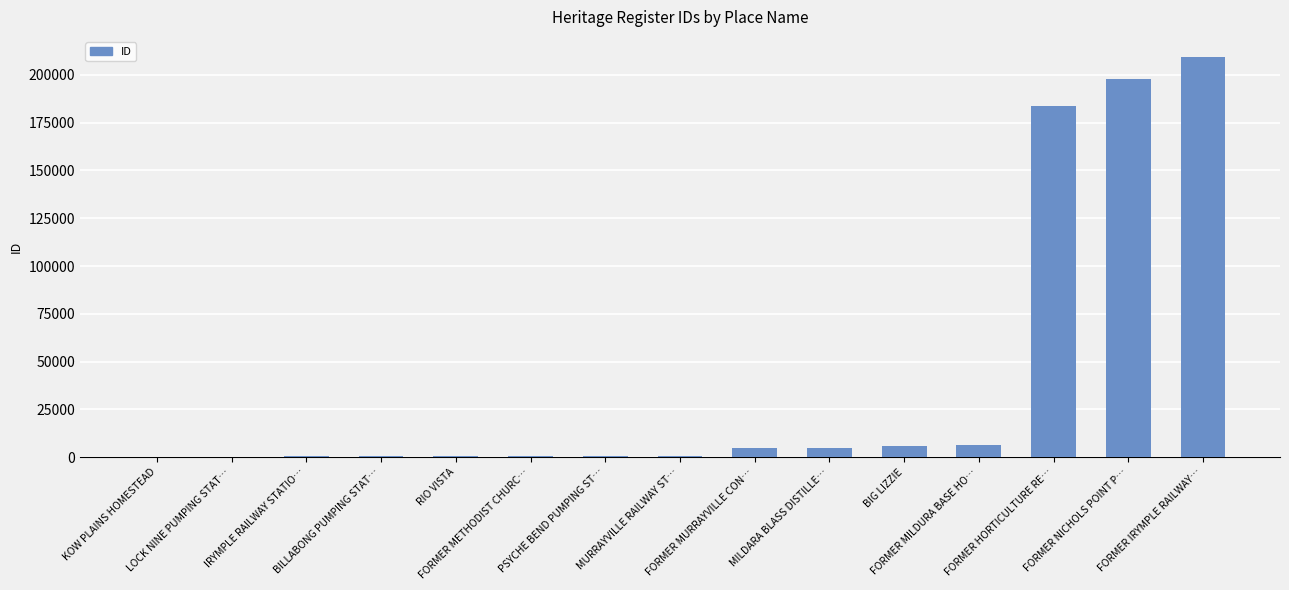

What is the maximum value shown in the chart?

209373